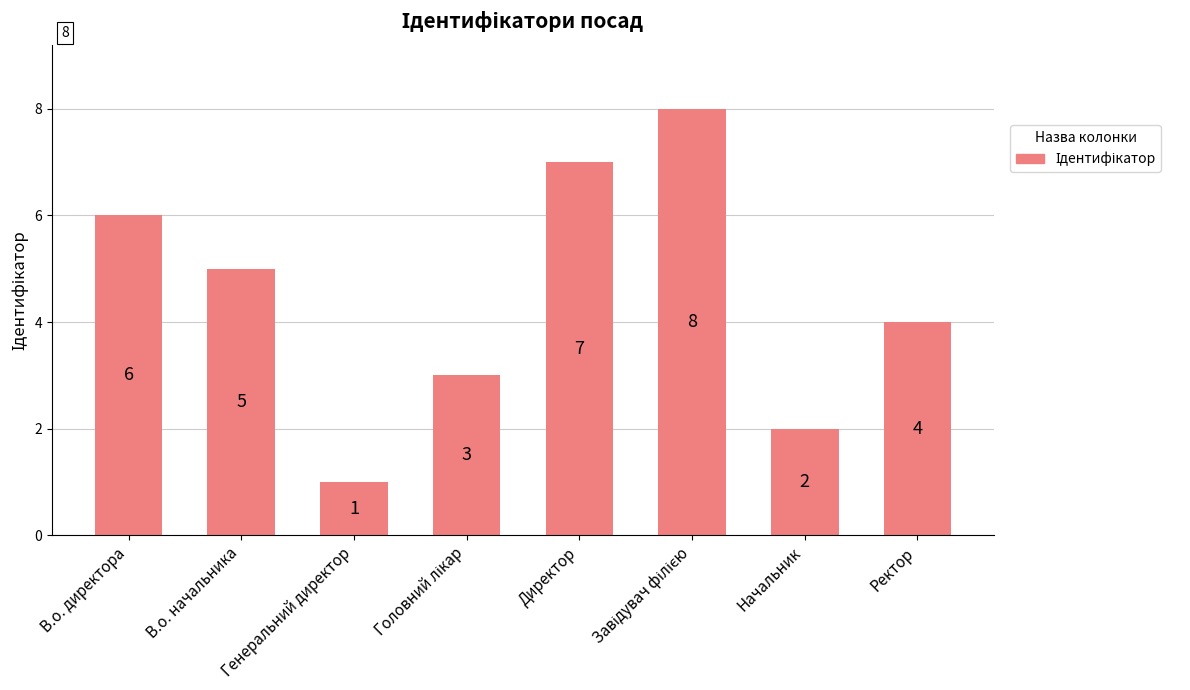

What is the change in value from В.о. директора to Директор?

+1